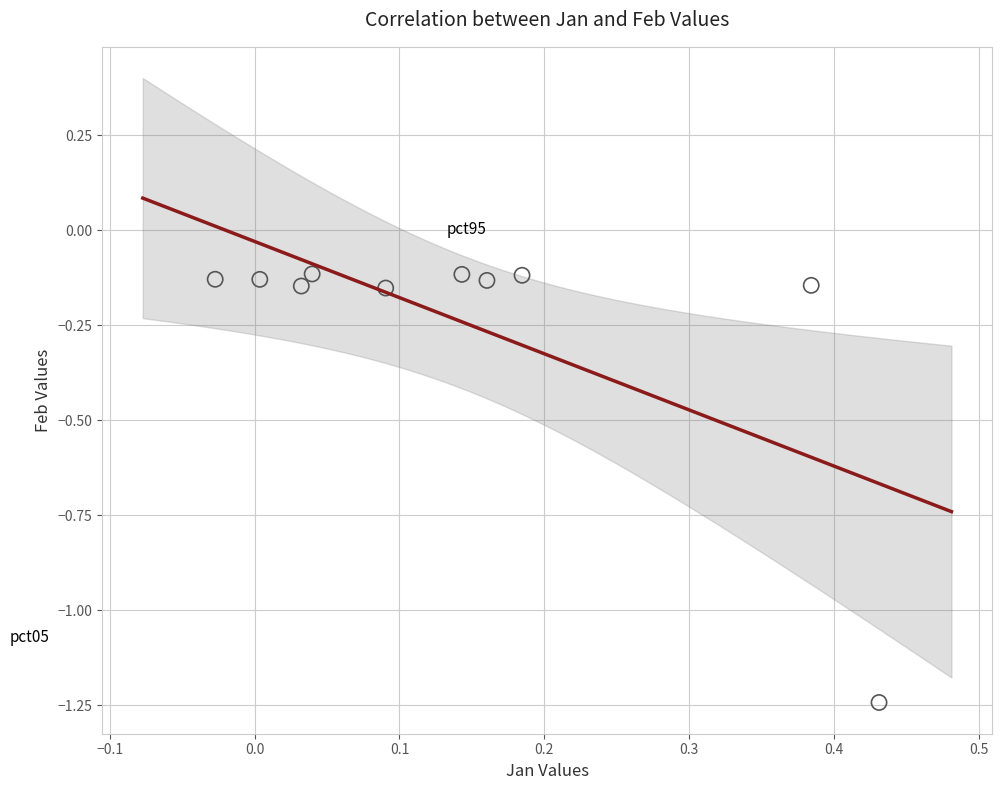

What is the range of Y values (max minus min)?

1.1